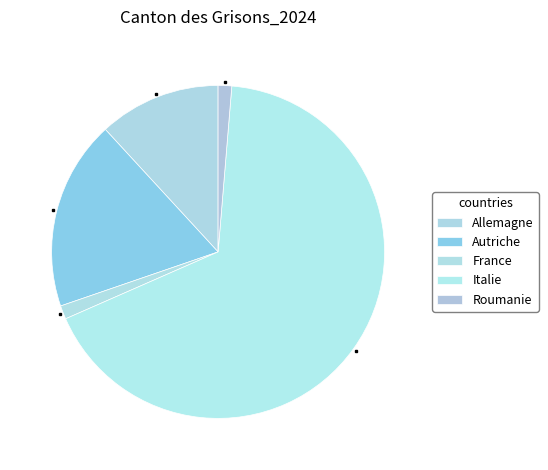

What is the majority slice?

Italie